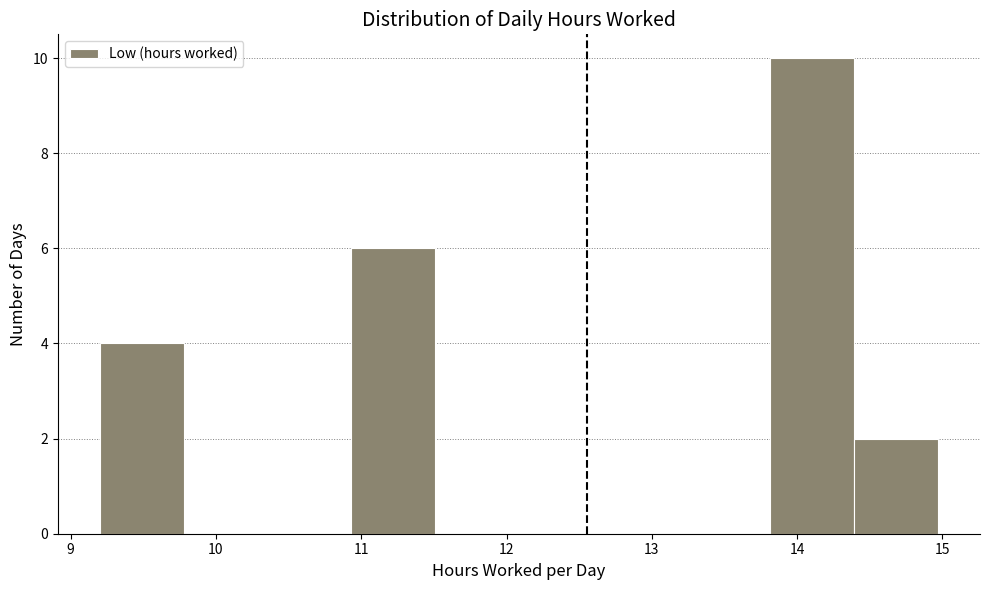

Over which range of the x-axis is the bar tallest?

13.8 to 14.4